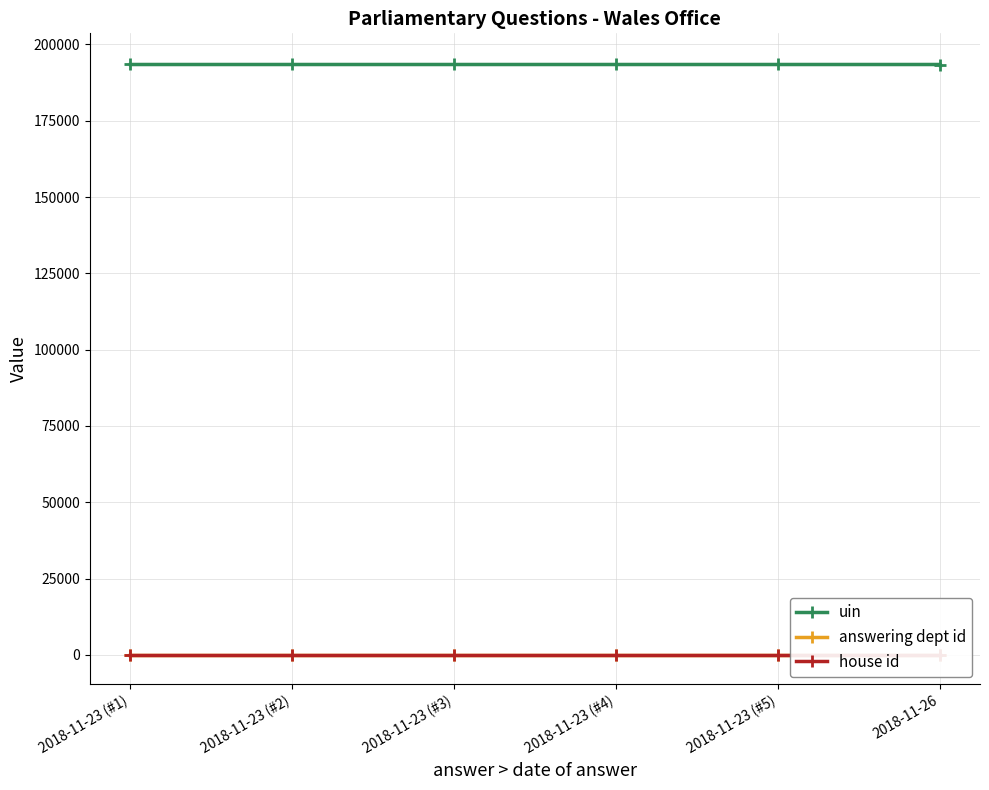

Rank the series at 2018-11-23 (#2) from highest to lowest value.

uin, answering dept id, house id